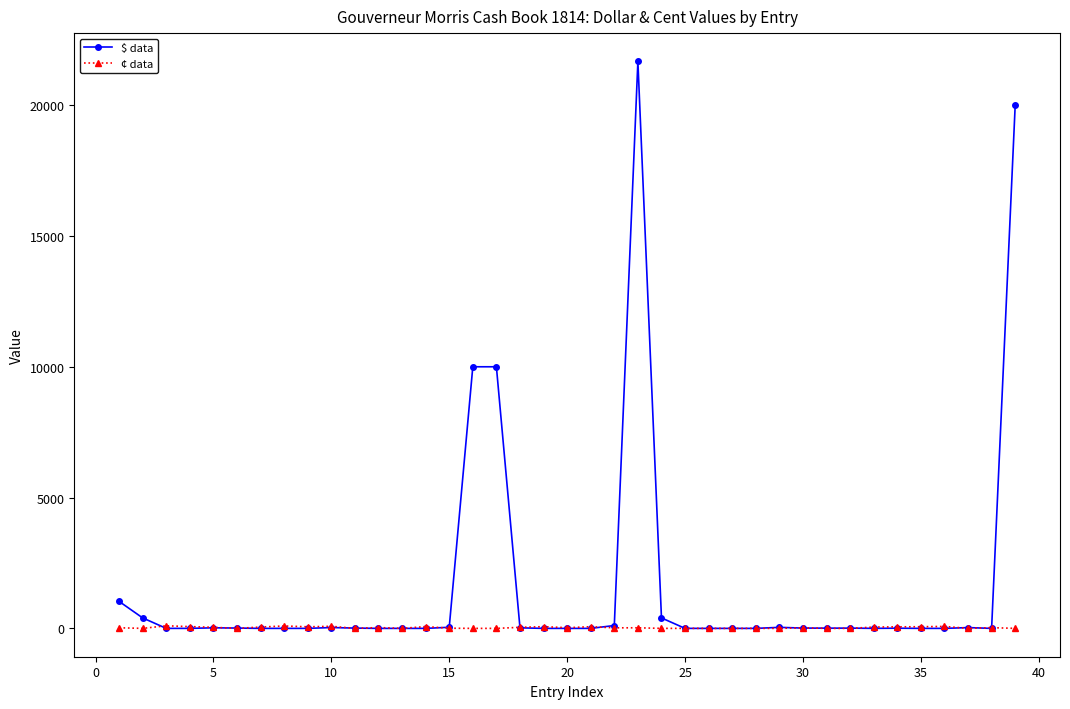

Which series has the largest range (max minus min)?

$ data